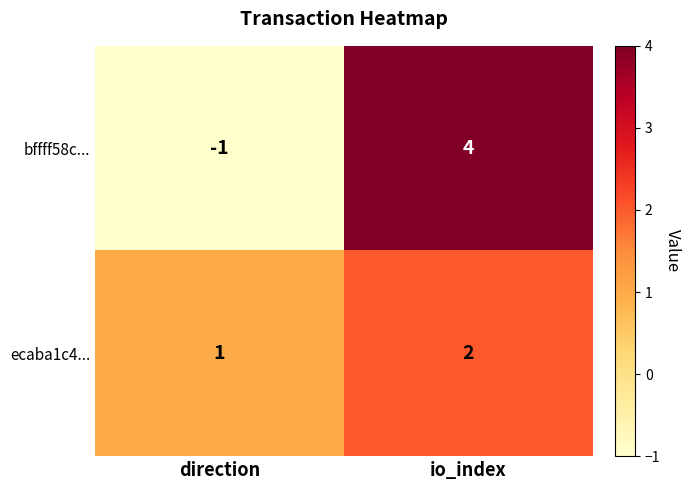

Reading left to right, extract all data points from this chart.

bffff58c...: direction=-1	io_index=4
ecaba1c4...: direction=1	io_index=2